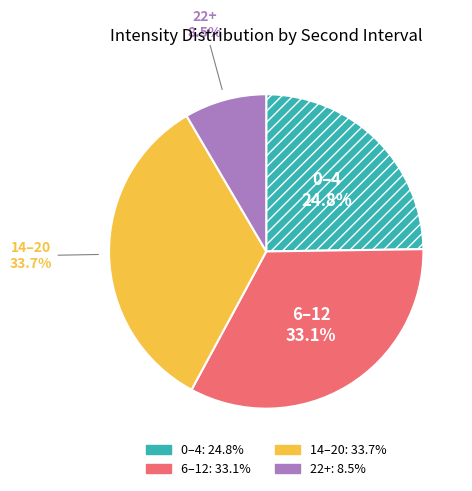

Does any single category account for the majority?

No